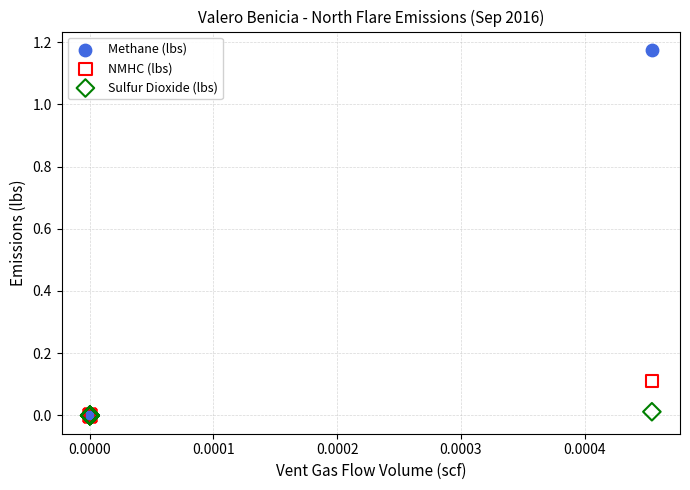

Which series reaches the maximum Y coordinate?

Methane (lbs)